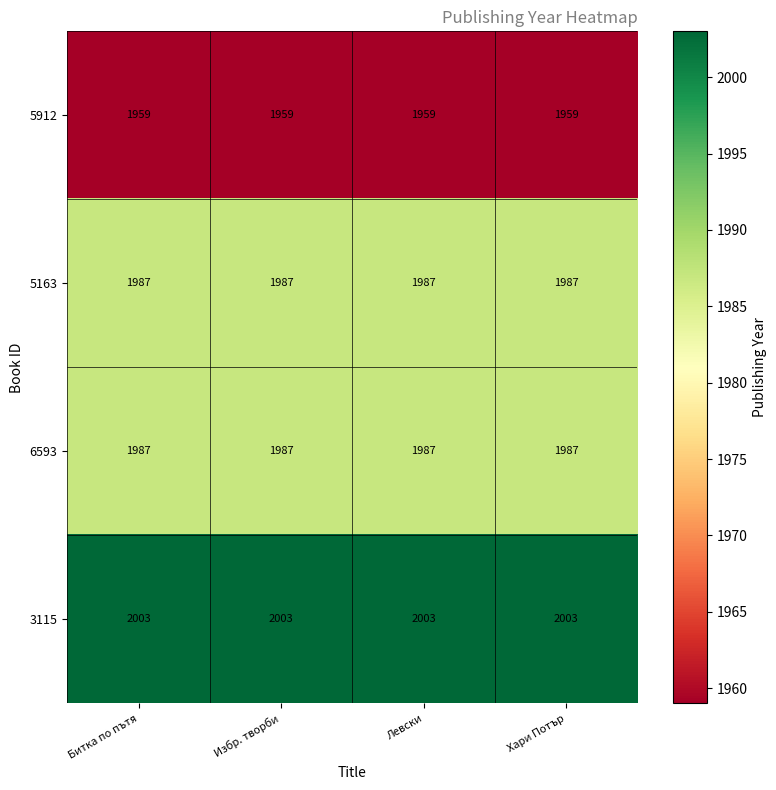

At how many categories does at least one series exceed 1970?

4